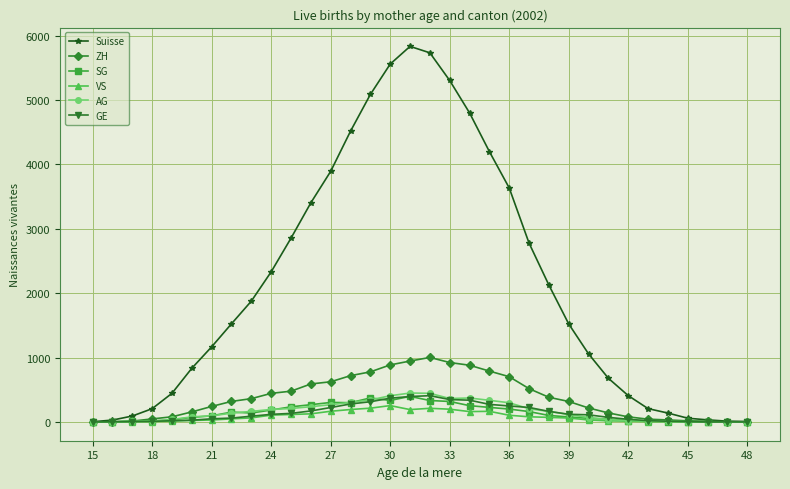

Which series has the largest total across all categories?

Suisse